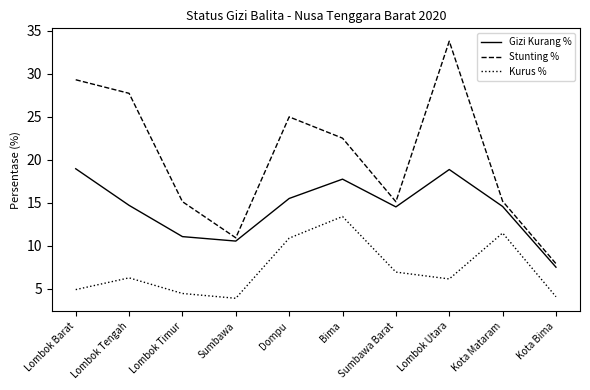

True or false: Gizi Kurang % has more than 2 interior local peaks.

False